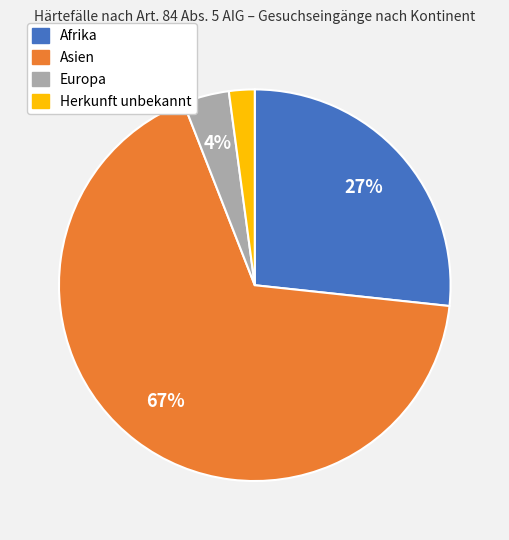

Combined, do Herkunft unbekannt and Asien account for over 50%?

Yes